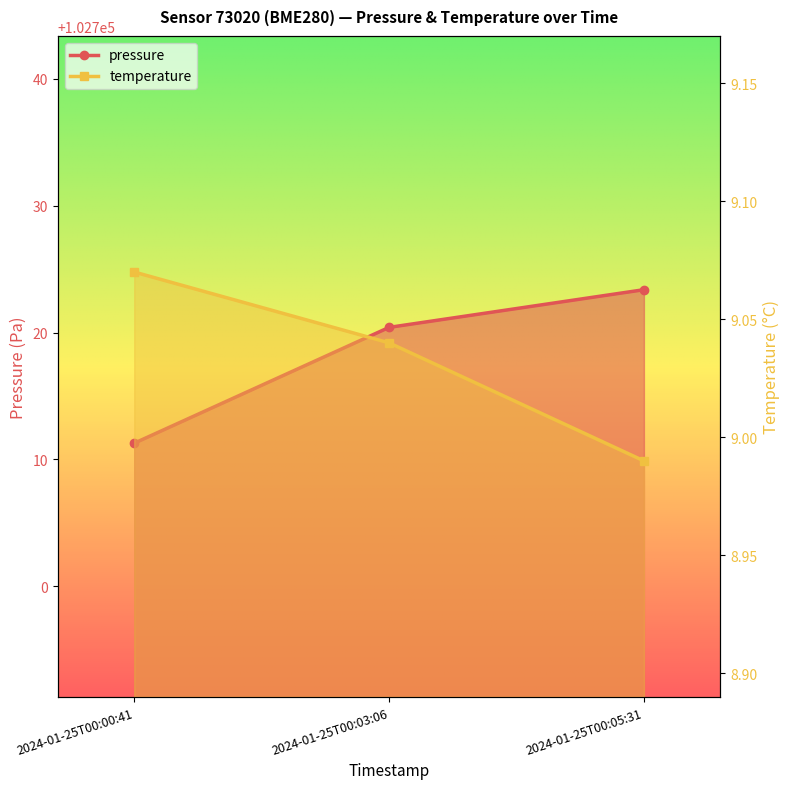

Which series has the largest range (max minus min)?

pressure